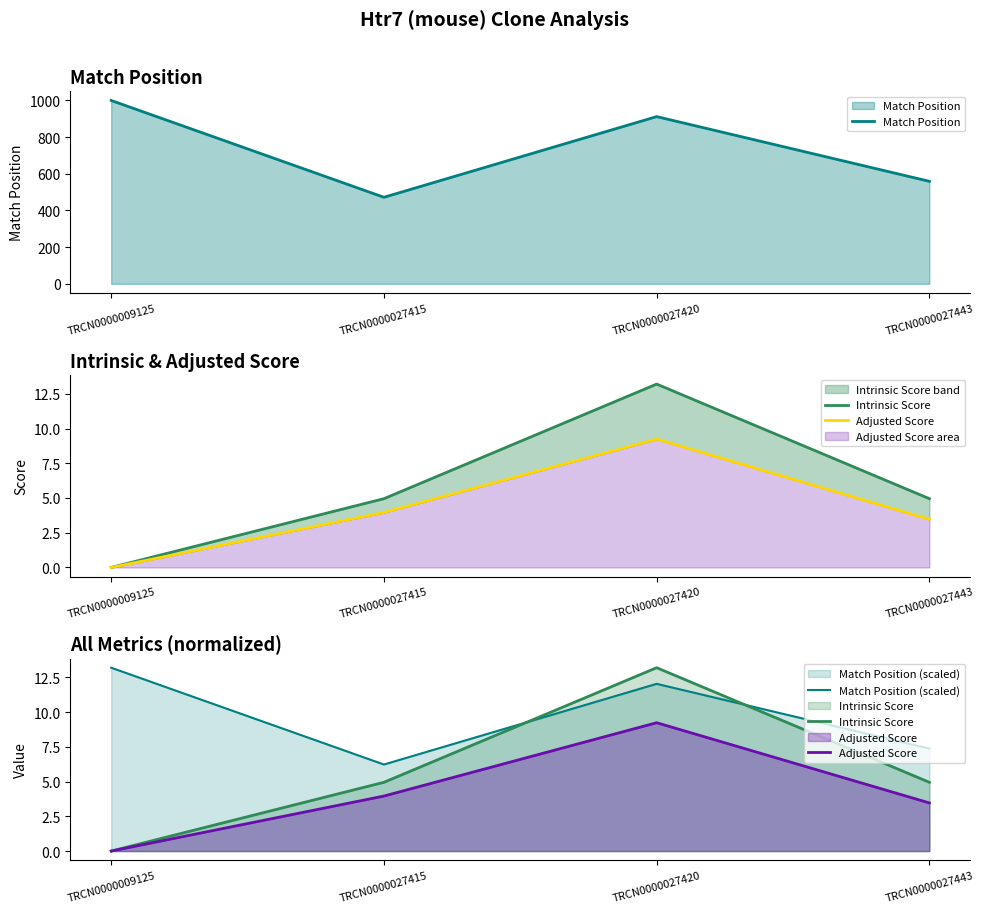

Which series has the largest total across all categories?

Match Position